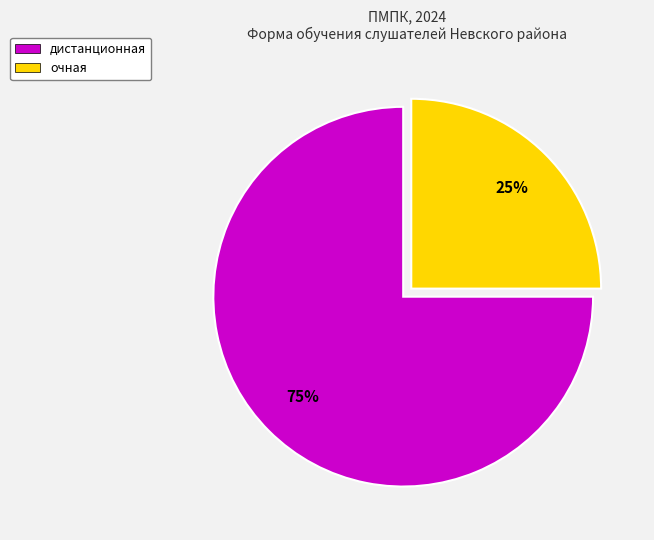

Rank the categories by value from highest to lowest.

дистанционная, очная